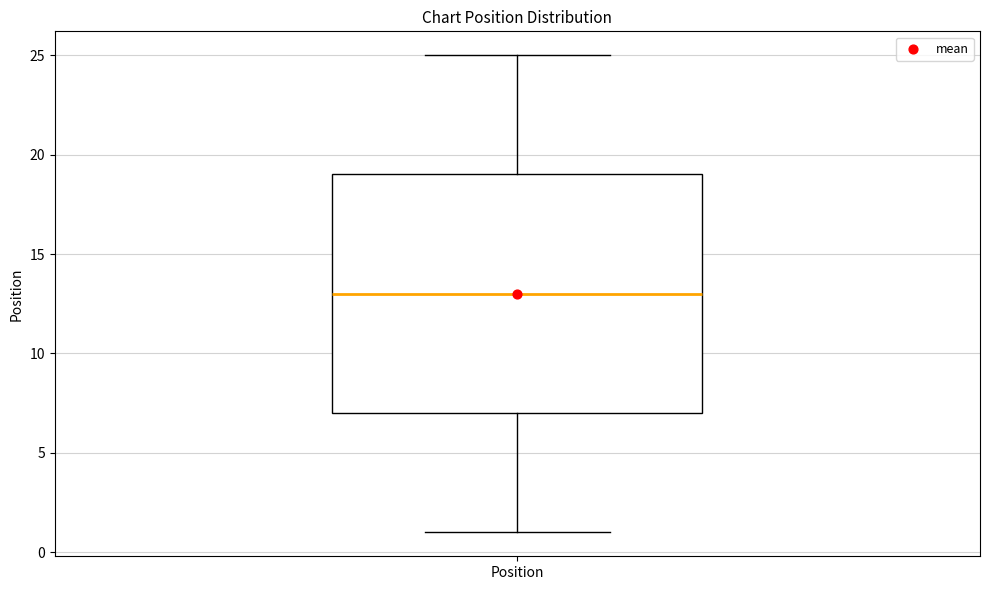

Where is the upper edge of the box for Position on the y-axis? The values are not printed on the chart, so give them approximately, as read against the axis.

19